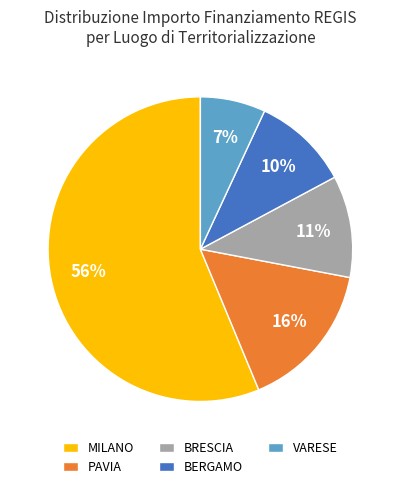

To the nearest percent, what is the difference between the largest and smallest slice percentages?

49%